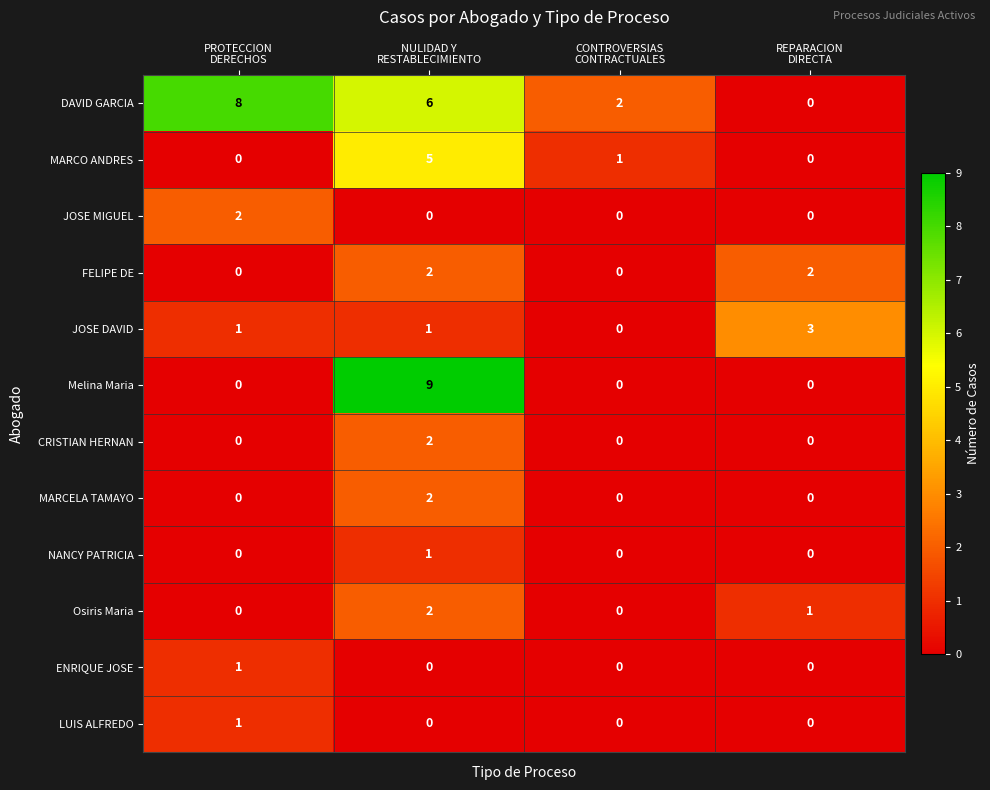

What is the difference between the second highest and minimum values in the DAVID GARCIA series?

6